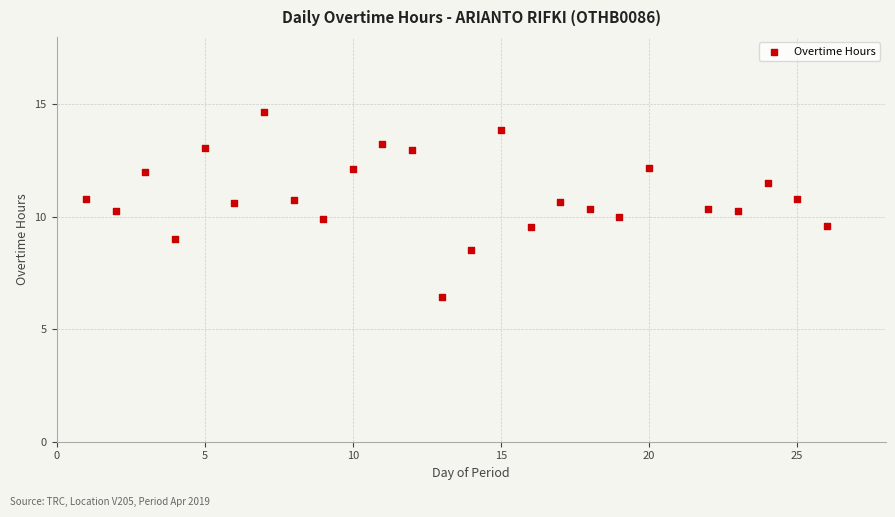

What is the range of Y values (max minus min)?

8.2